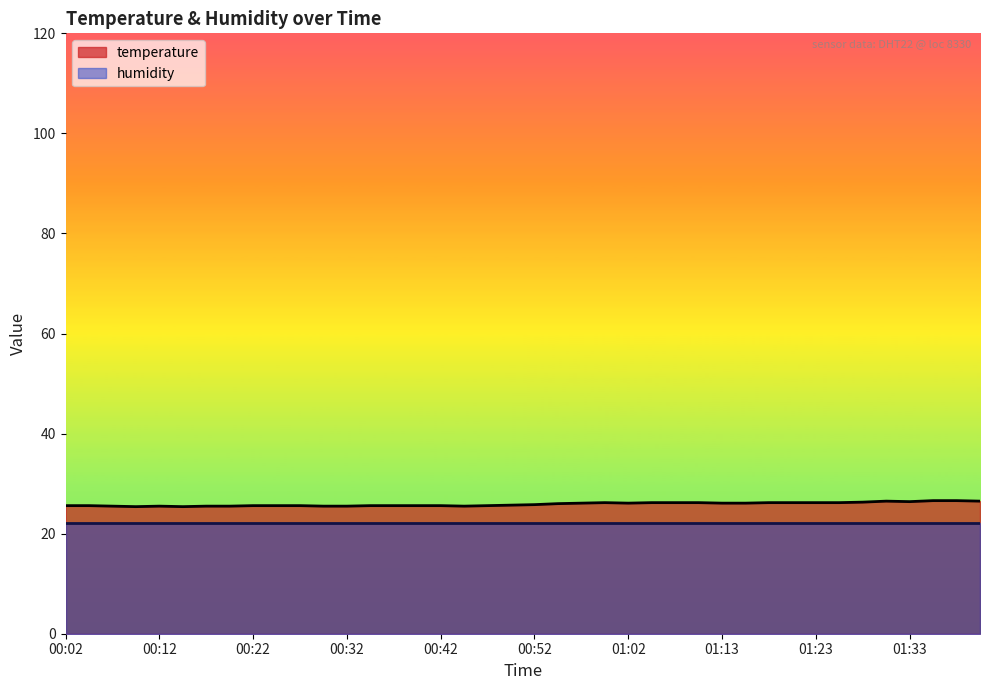

Count the number of categories in the chart.

40